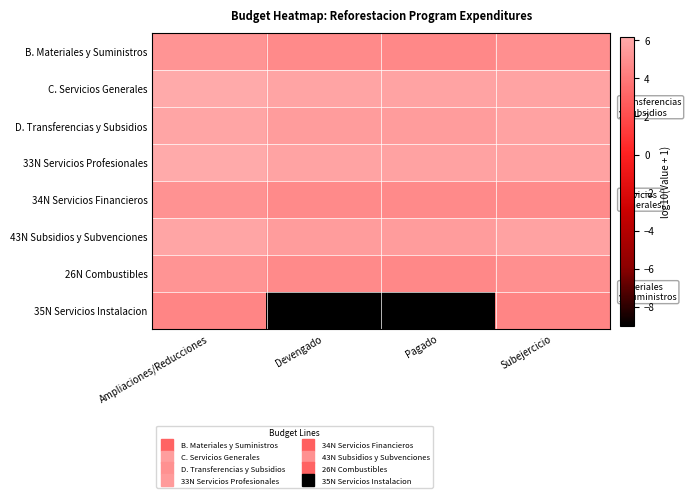

Count the number of data series in this chart.

8